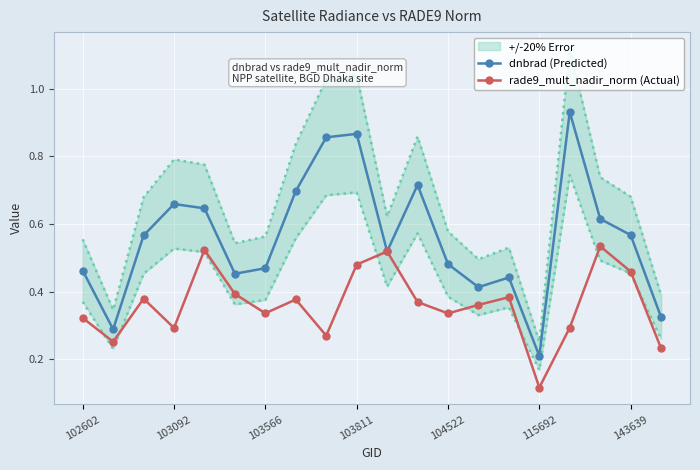

Which category has the lowest value in the dnbrad (Predicted) series?

115692